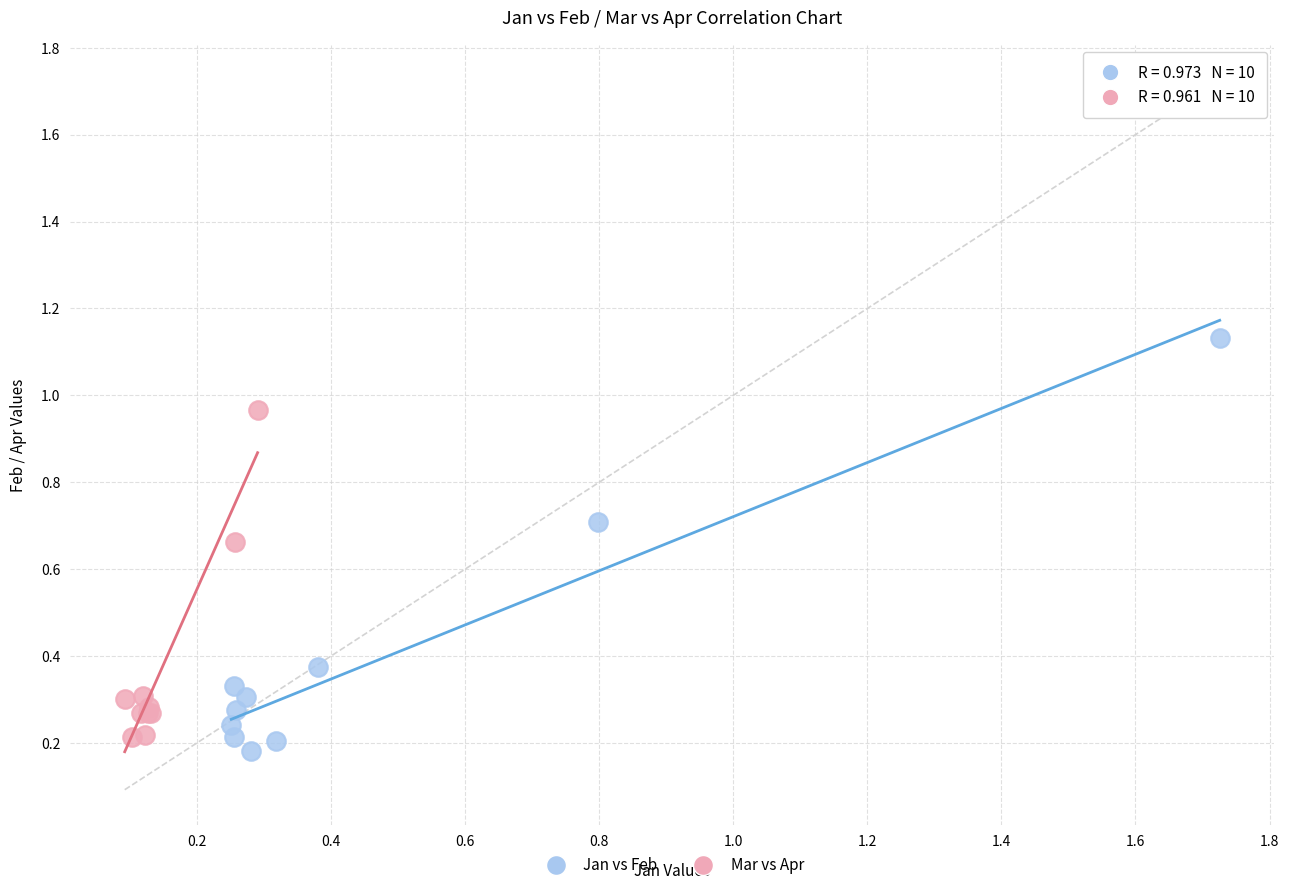

Which series contains the highest Y value?

Jan vs Feb